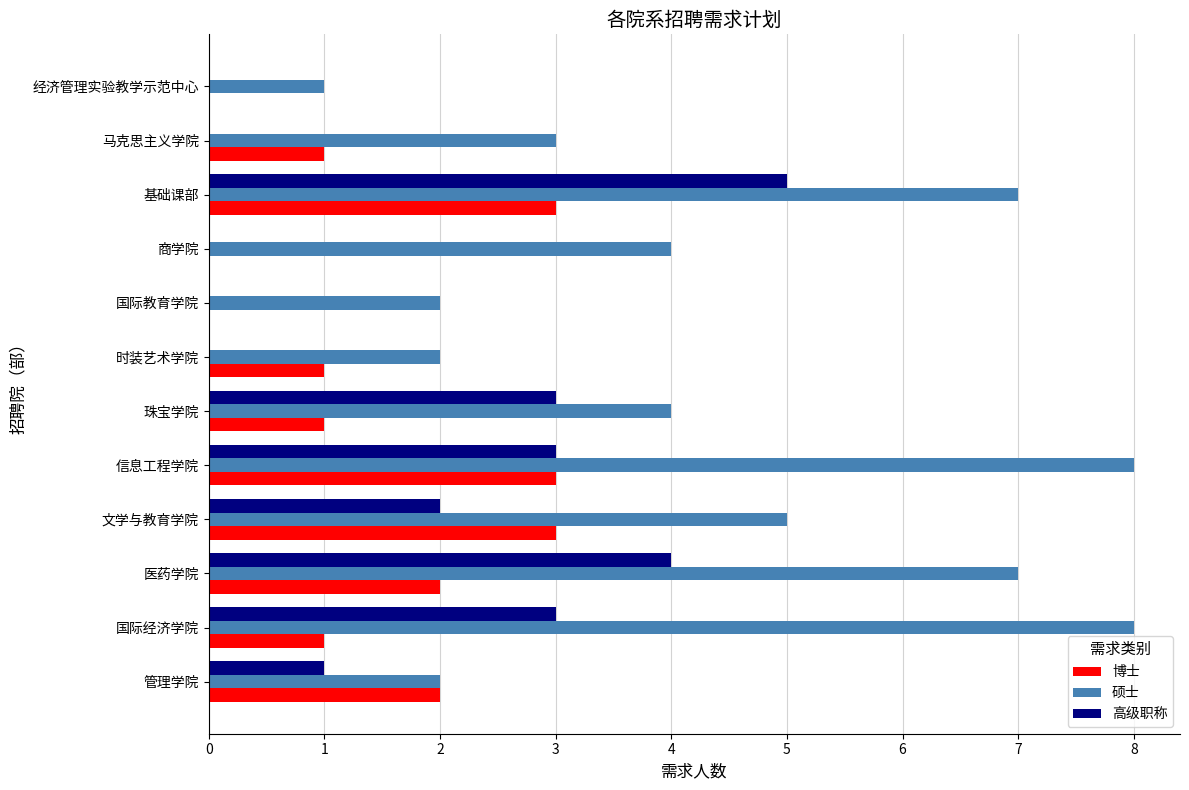

How many 博士 values are between 1 and 3?

9